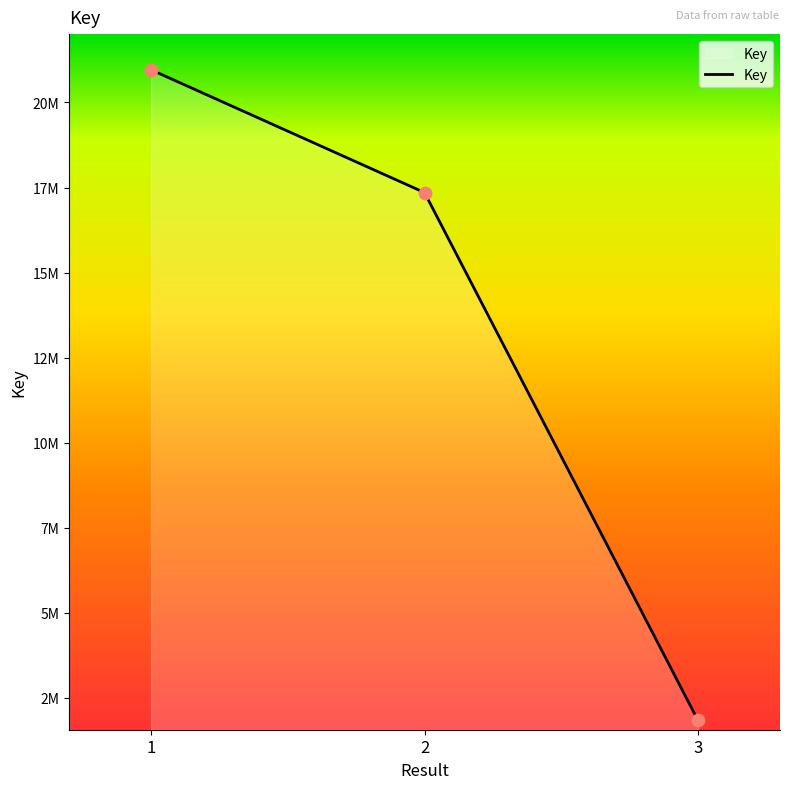

Which has a higher value, 3 or 2?

2